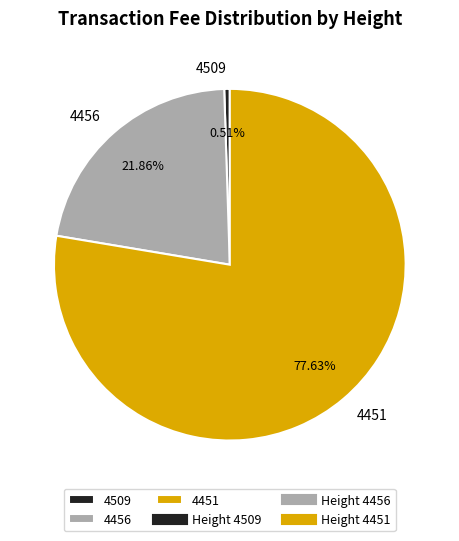

Is 4456 the majority of the pie?

No